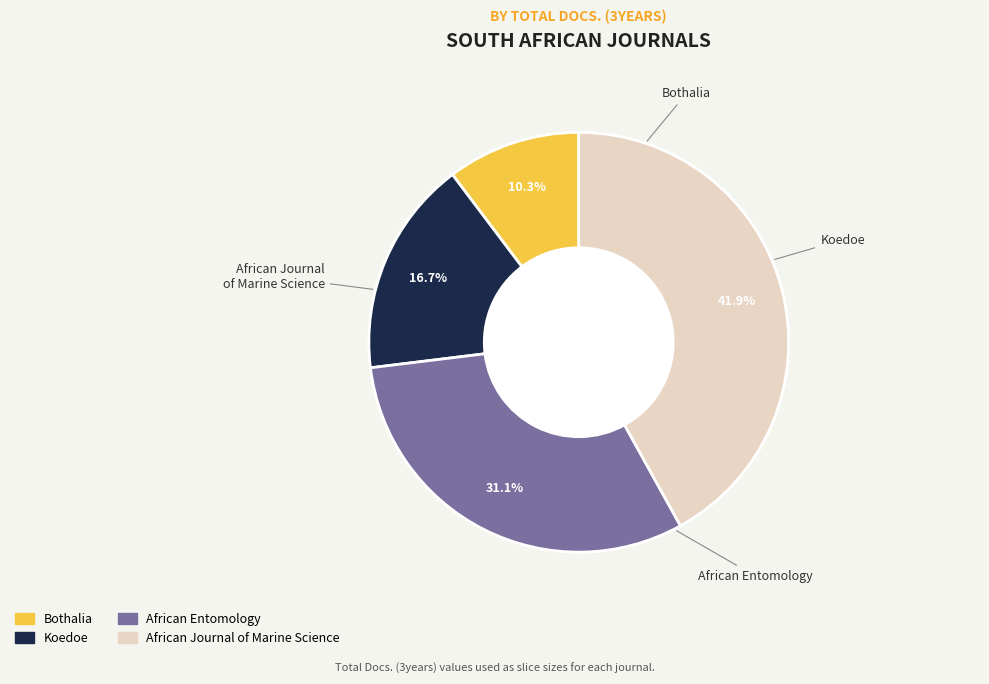

To the nearest percent, what is the average slice percentage?

25%